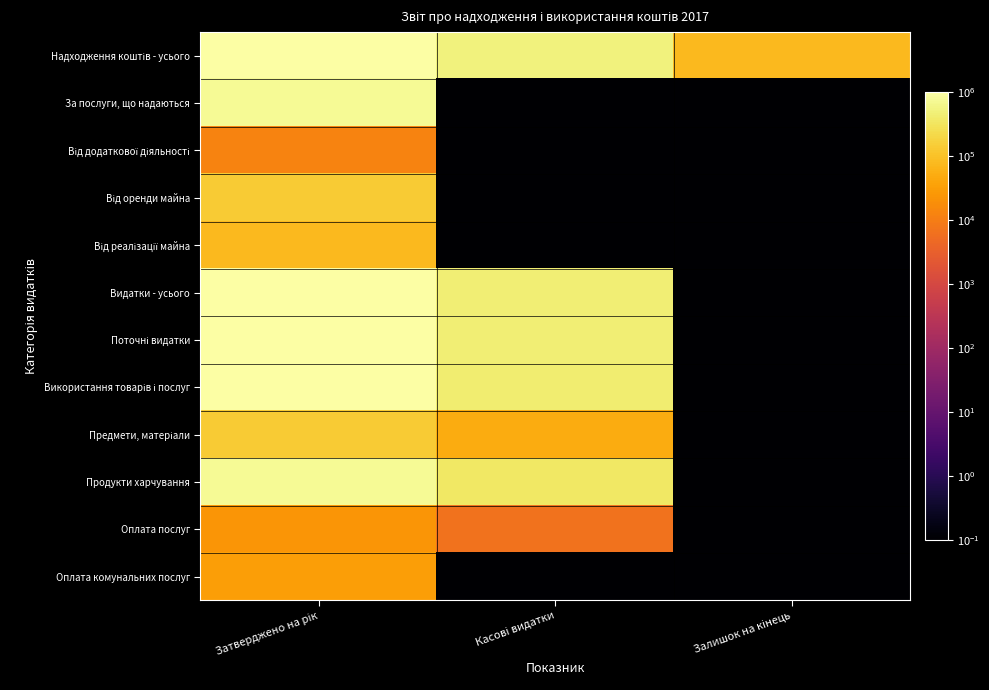

Which category has the highest value across all series?

Затверджено на рік